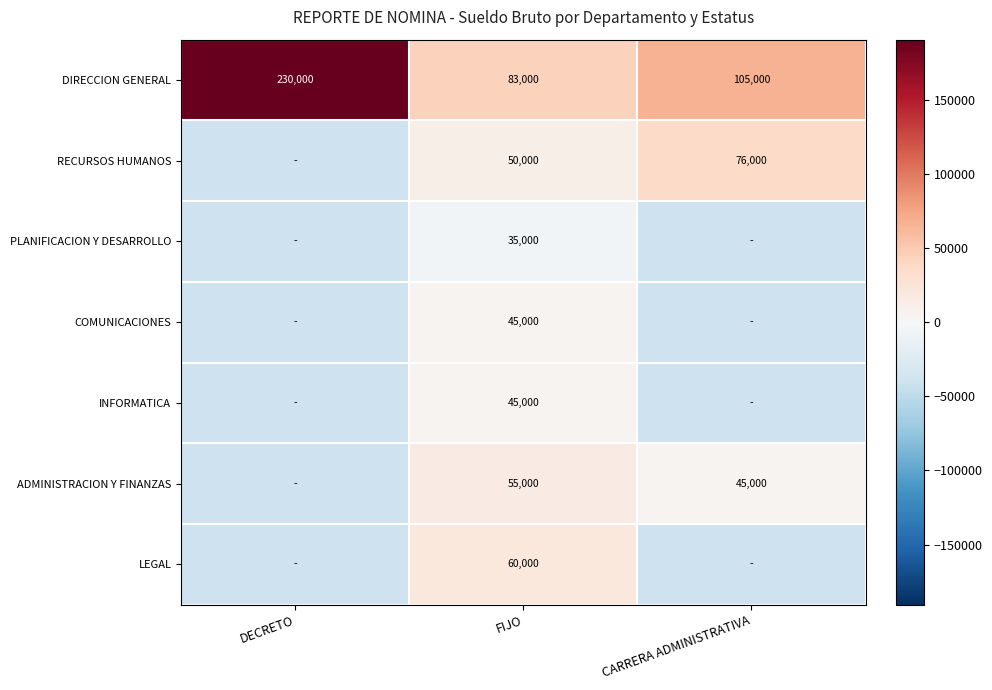

Is the value of LEGAL at FIJO greater than the value of RECURSOS HUMANOS at FIJO?

Yes